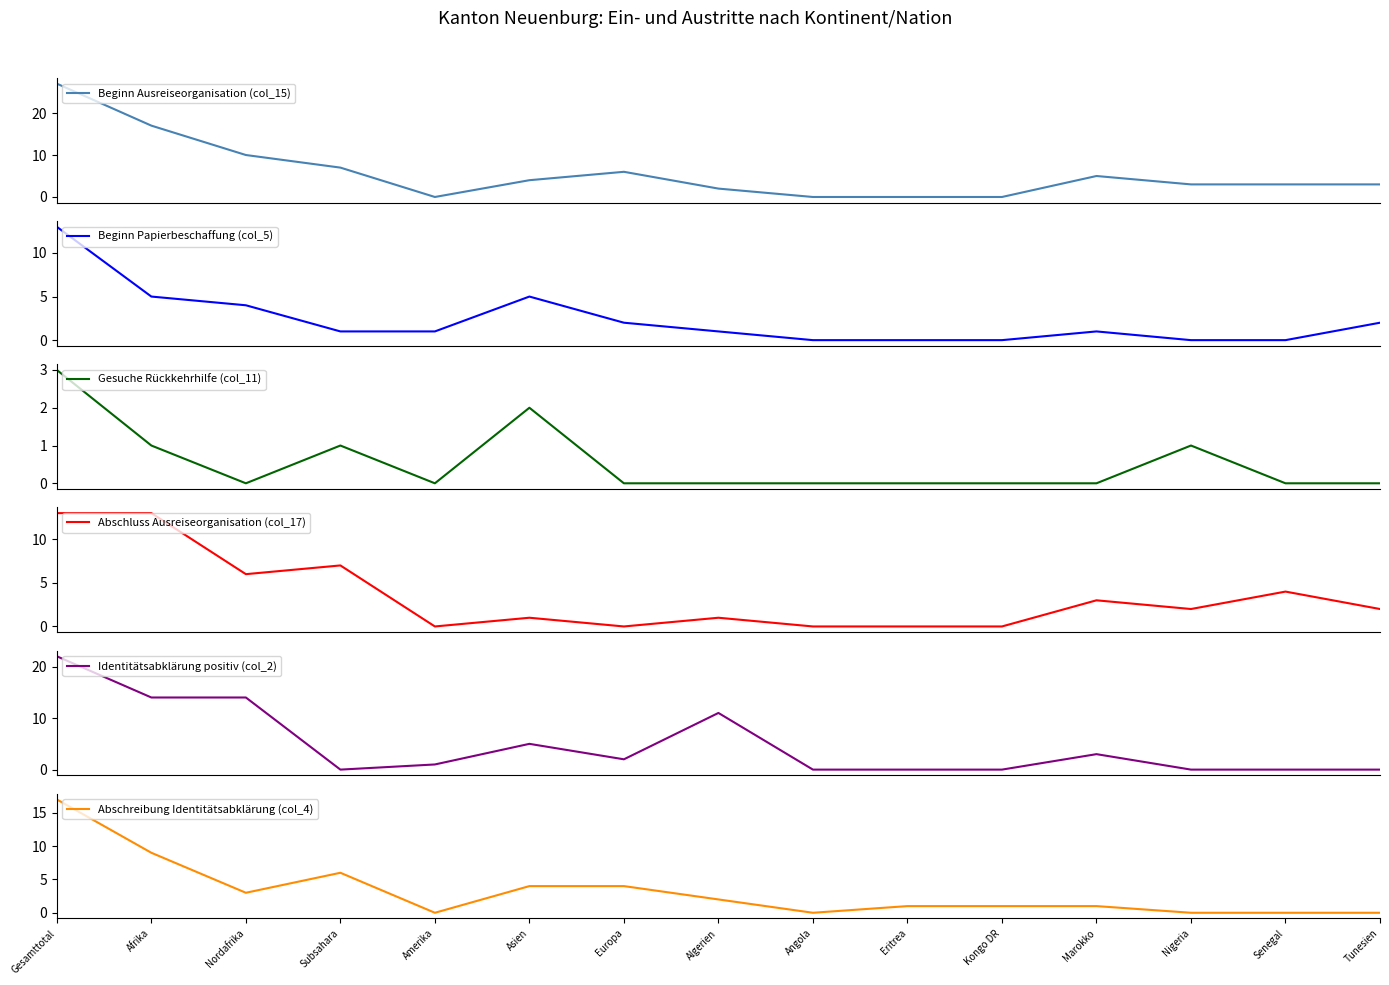

The value of Abschreibung Identitätsabklärung (col_4) at Tunesien is 0. True or false?

True